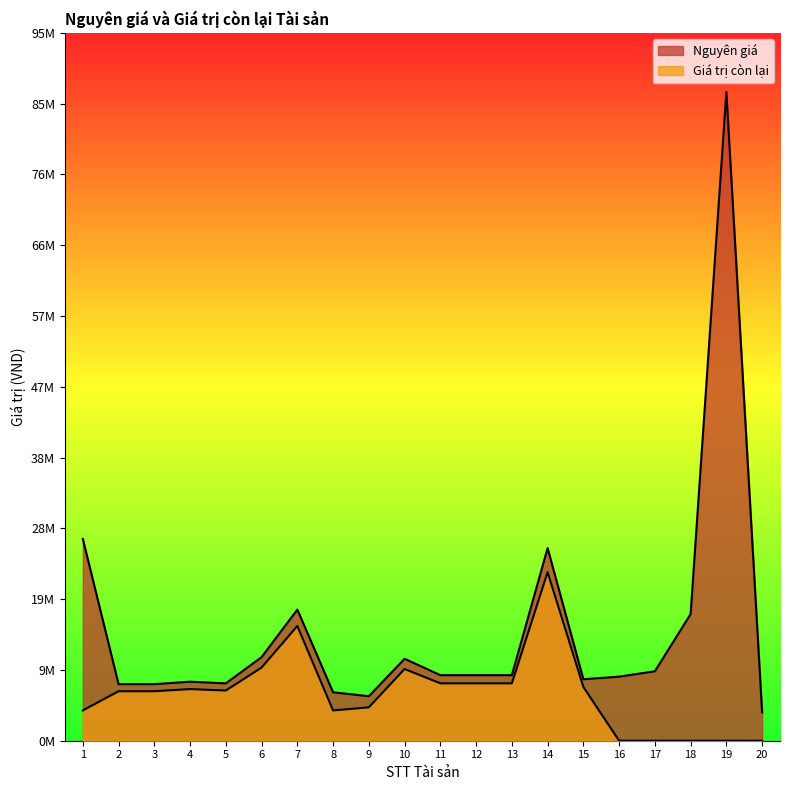

True or false: Giá trị còn lại and Nguyên giá intersect in this chart.

False